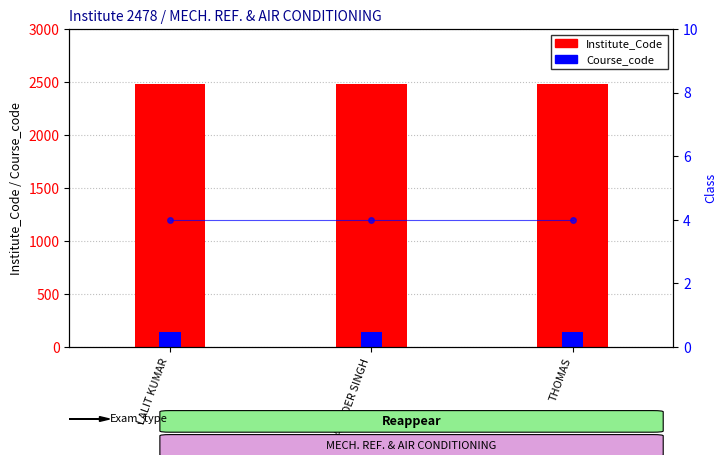

Rank the series at THOMAS from highest to lowest value.

Institute_Code, Course_code, Class